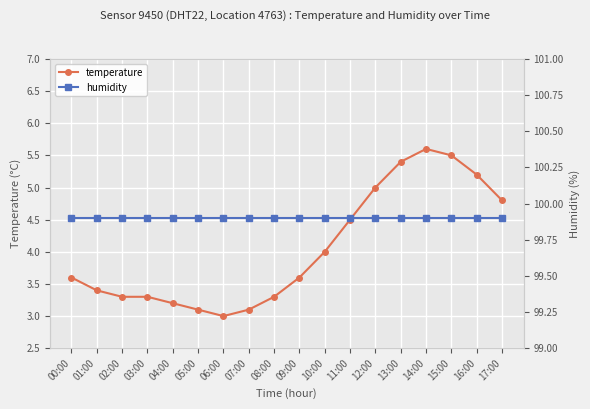

Reading left to right, what are all the values shown in this chart?

temperature: 3.6	3.4	3.3	3.3	3.2	3.1	3.0	3.1	3.3	3.6	4.0	4.5	5.0	5.4	5.6	5.5	5.2	4.8
humidity: 99.9	99.9	99.9	99.9	99.9	99.9	99.9	99.9	99.9	99.9	99.9	99.9	99.9	99.9	99.9	99.9	99.9	99.9